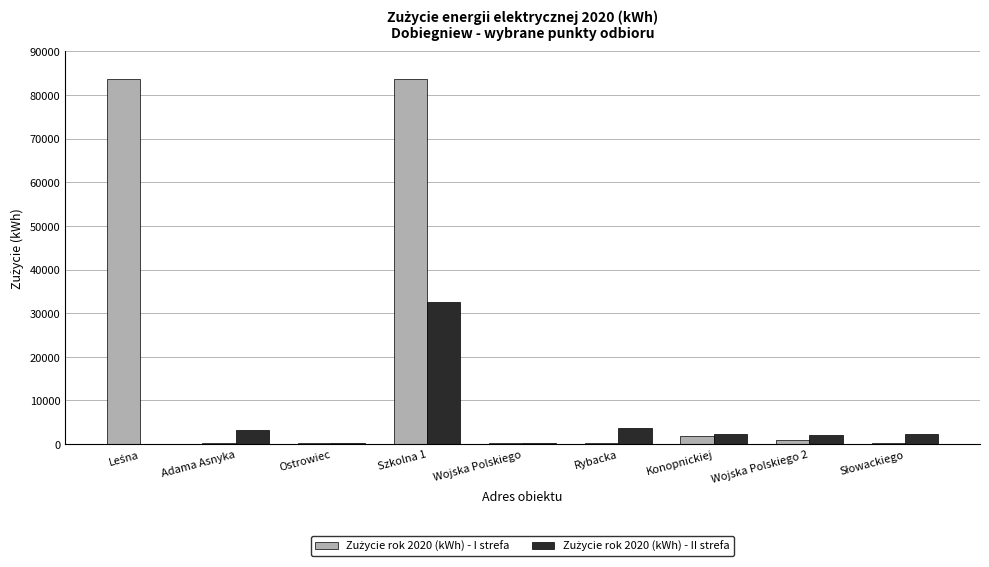

How many distinct data groups are displayed?

2